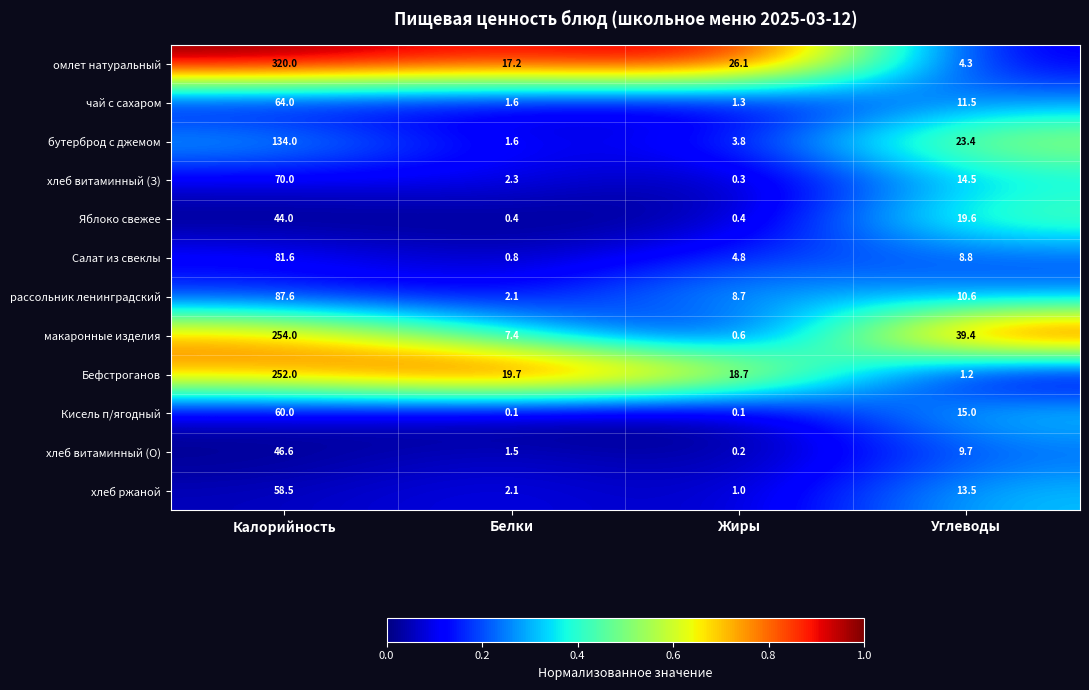

What is the maximum value shown in the chart?

320.0